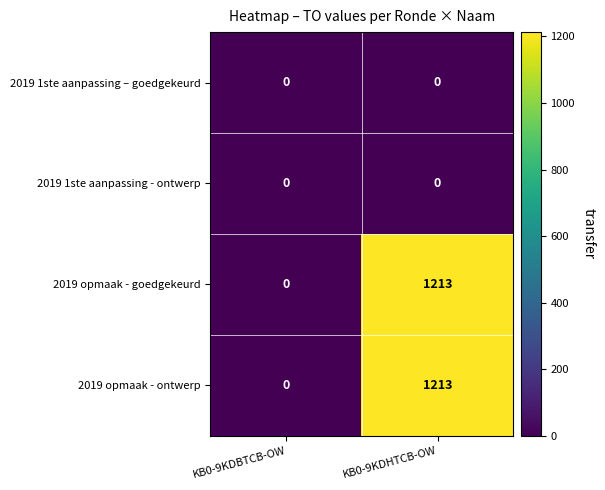

The 2019 opmaak - ontwerp series shows 1648 at KB0-9KDHTCB-OW. True or false?

False